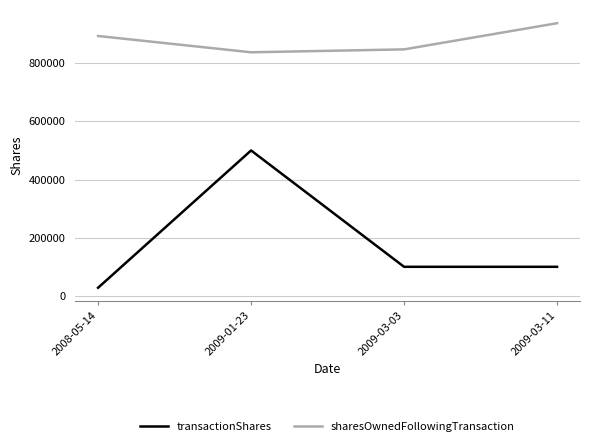

True or false: transactionShares and sharesOwnedFollowingTransaction intersect in this chart.

False